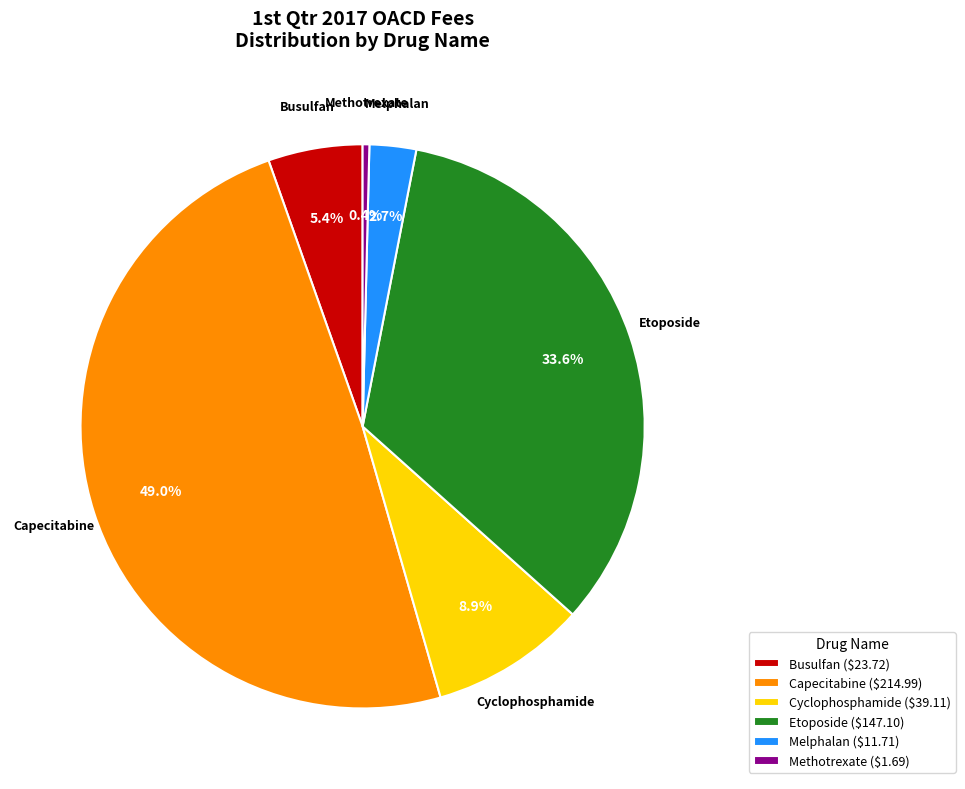

Is there a majority slice in this chart?

No